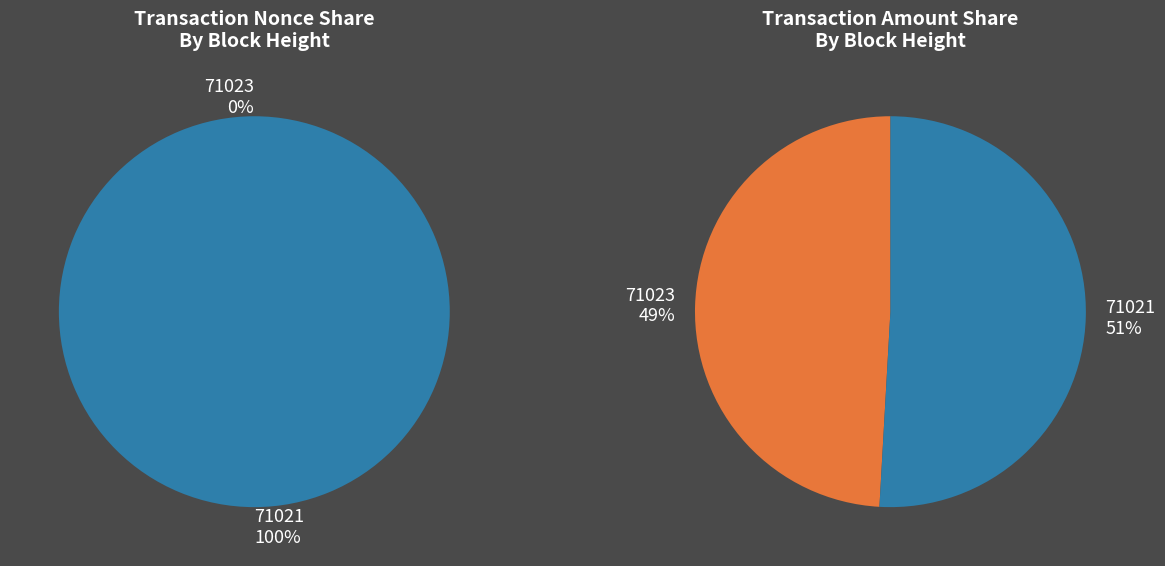

True or false: 71021 accounts for 85% of the total.

False